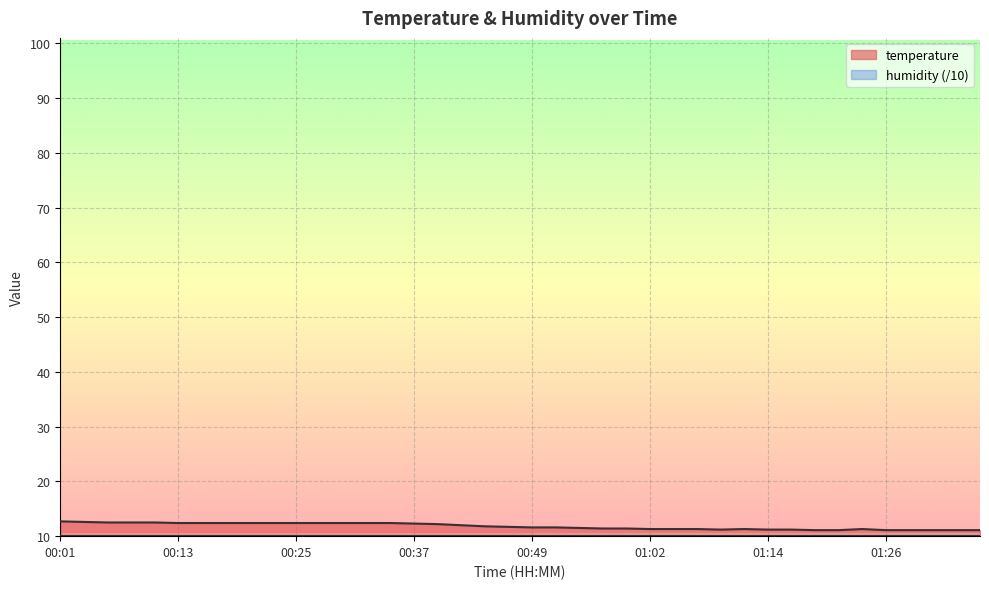

Reading left to right, transcribe all the data shown in this chart.

12.7	12.6	12.5	12.5	12.5	12.4	12.4	12.4	12.4	12.4	12.4	12.4	12.4	12.4	12.4	12.3	12.2	12.0	11.8	11.7	11.6	11.6	11.5	11.4	11.4	11.3	11.3	11.3	11.2	11.3	11.2	11.2	11.1	11.1	11.3	11.1	11.1	11.1	11.1	11.1